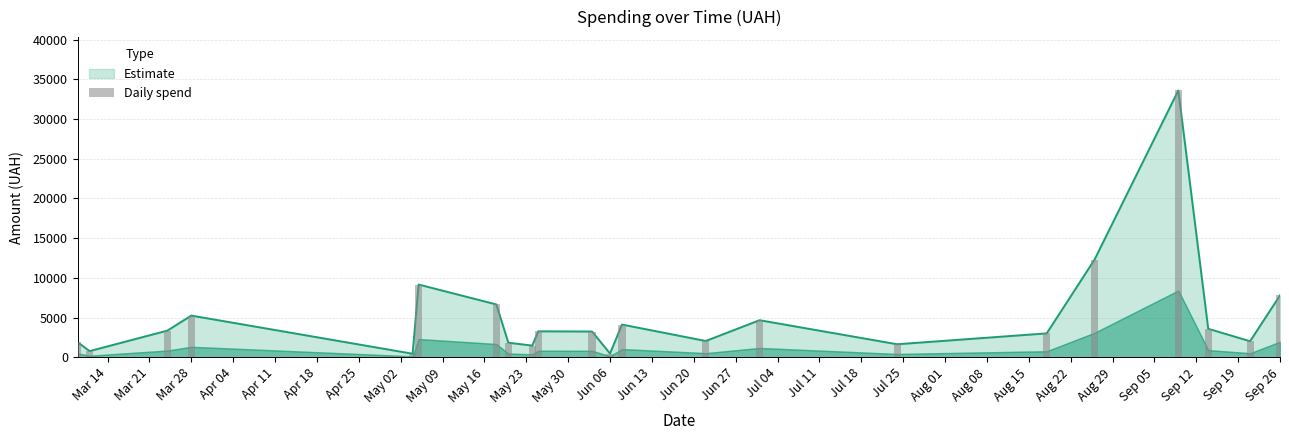

The value at Jul 11 is 2511.4. True or false?

False